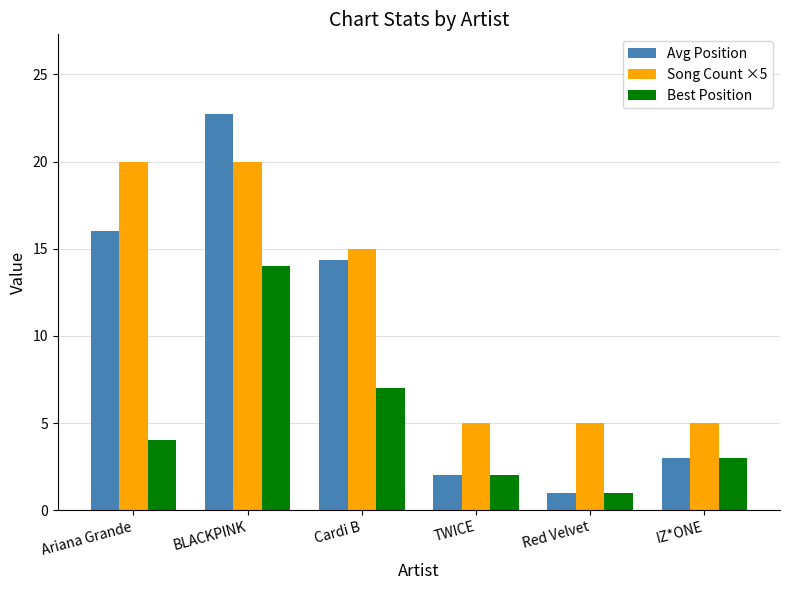

What is the lowest value of the Best Position series?

1.0